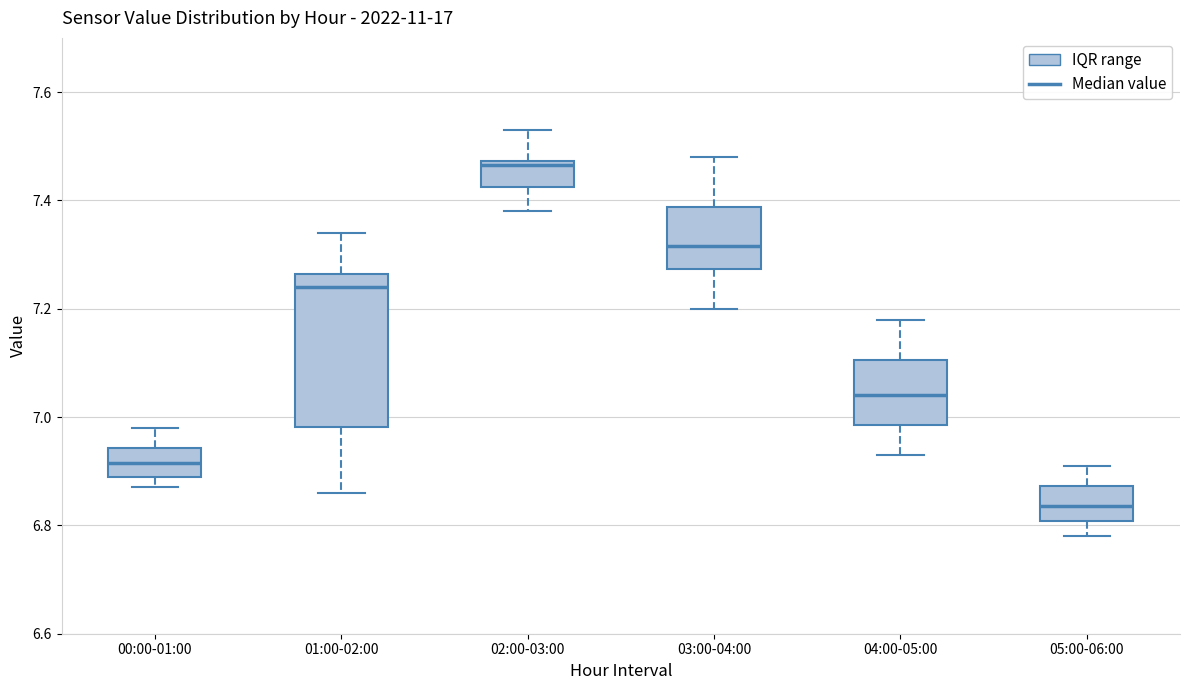

Reading left to right, read every box against the y-axis: the position of its median line, the range the box covers, and the ends of its whiskers. The values are not printed on the chart, so give them approximately, as read against the axis.

00:00-01:00: median 6.92, box 6.90 to 6.94, whiskers 6.88 to 6.98
01:00-02:00: median 7.24, box 6.98 to 7.26, whiskers 6.86 to 7.34
02:00-03:00: median 7.46, box 7.42 to 7.48, whiskers 7.38 to 7.54
03:00-04:00: median 7.32, box 7.28 to 7.38, whiskers 7.20 to 7.48
04:00-05:00: median 7.04, box 6.98 to 7.10, whiskers 6.94 to 7.18
05:00-06:00: median 6.84, box 6.80 to 6.88, whiskers 6.78 to 6.92